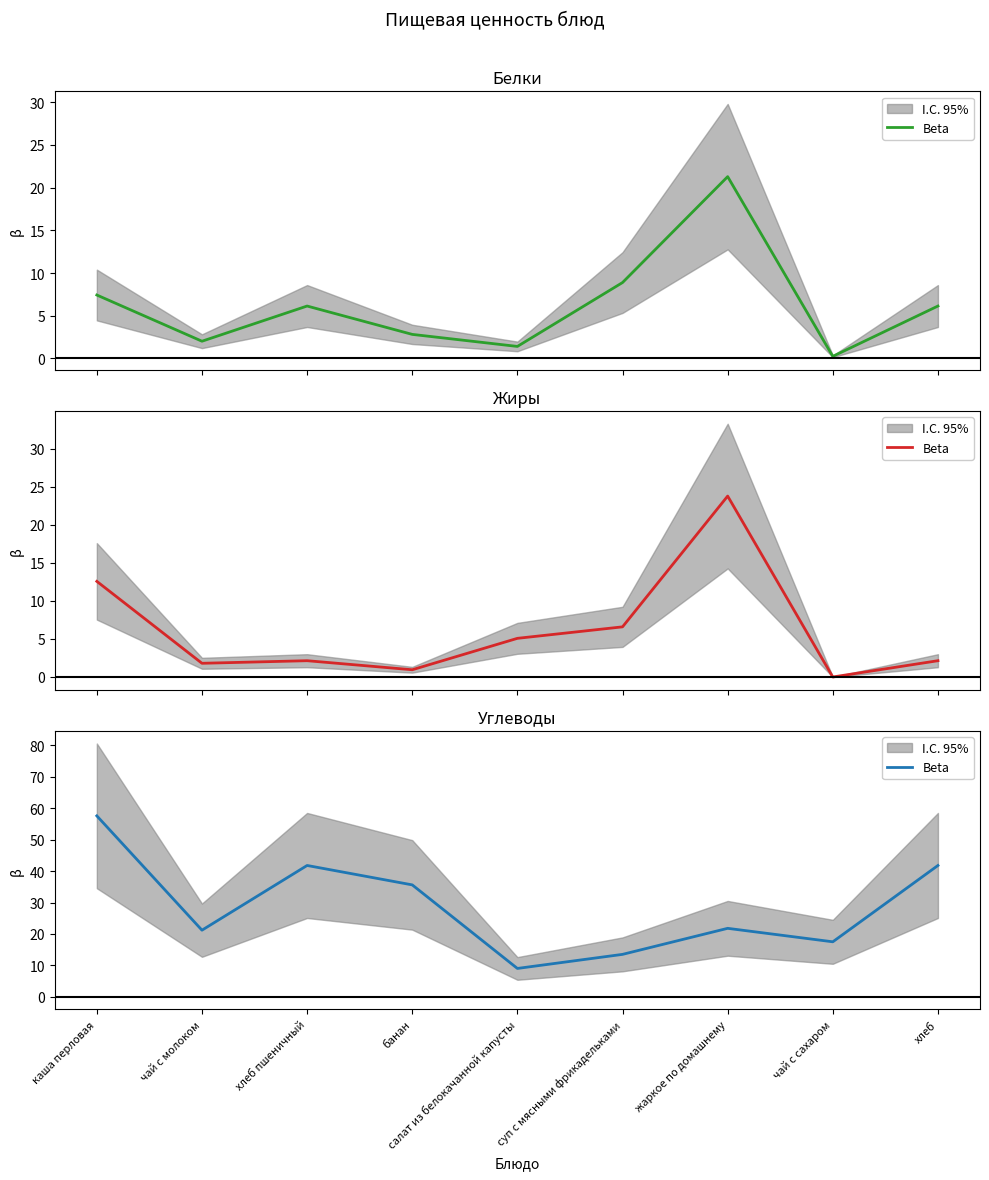

What is the change in value from хлеб пшеничный to жаркое по домашнему?

-20.0